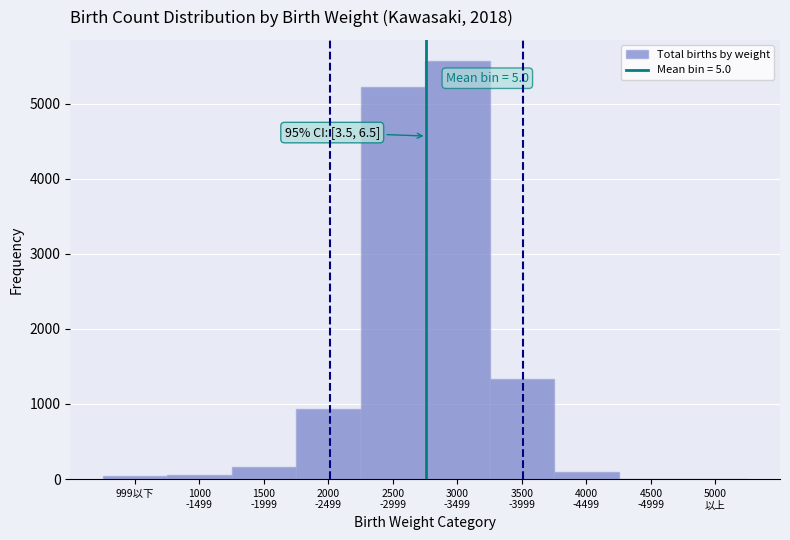

What is the sum of all values?

13418